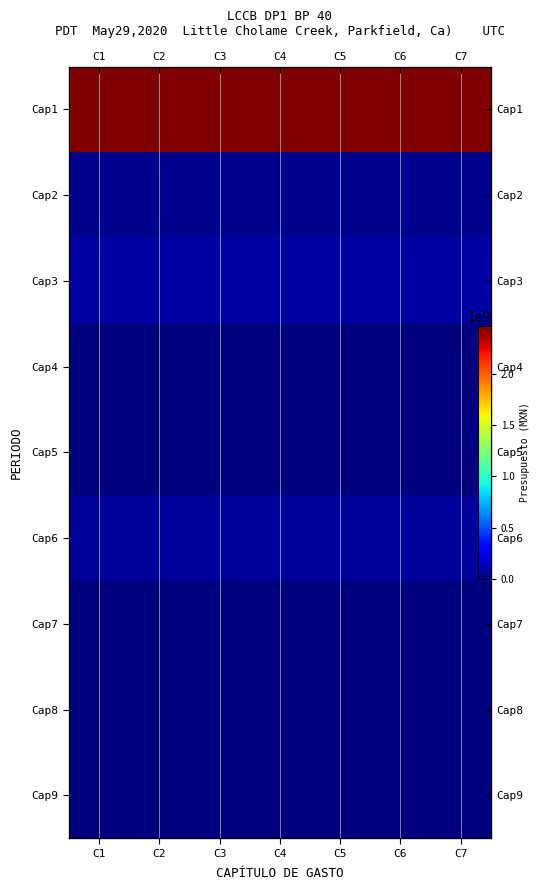

True or false: Cap1 has a value of 2465693507 at C5.

True